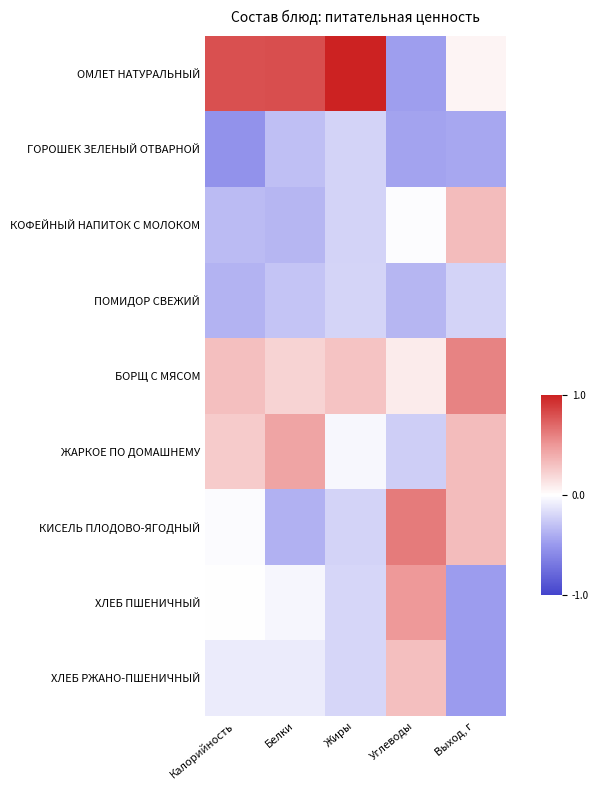

List the series in order of their peak value, highest first.

ОМЛЕТ НАТУРАЛЬНЫЙ, КИСЕЛЬ ПЛОДОВО-ЯГОДНЫЙ, БОРЩ С МЯСОМ, ХЛЕБ ПШЕНИЧНЫЙ, ЖАРКОЕ ПО ДОМАШНЕМУ, КОФЕЙНЫЙ НАПИТОК С МОЛОКОМ, ХЛЕБ РЖАНО-ПШЕНИЧНЫЙ, ПОМИДОР СВЕЖИЙ, ГОРОШЕК ЗЕЛЕНЫЙ ОТВАРНОЙ